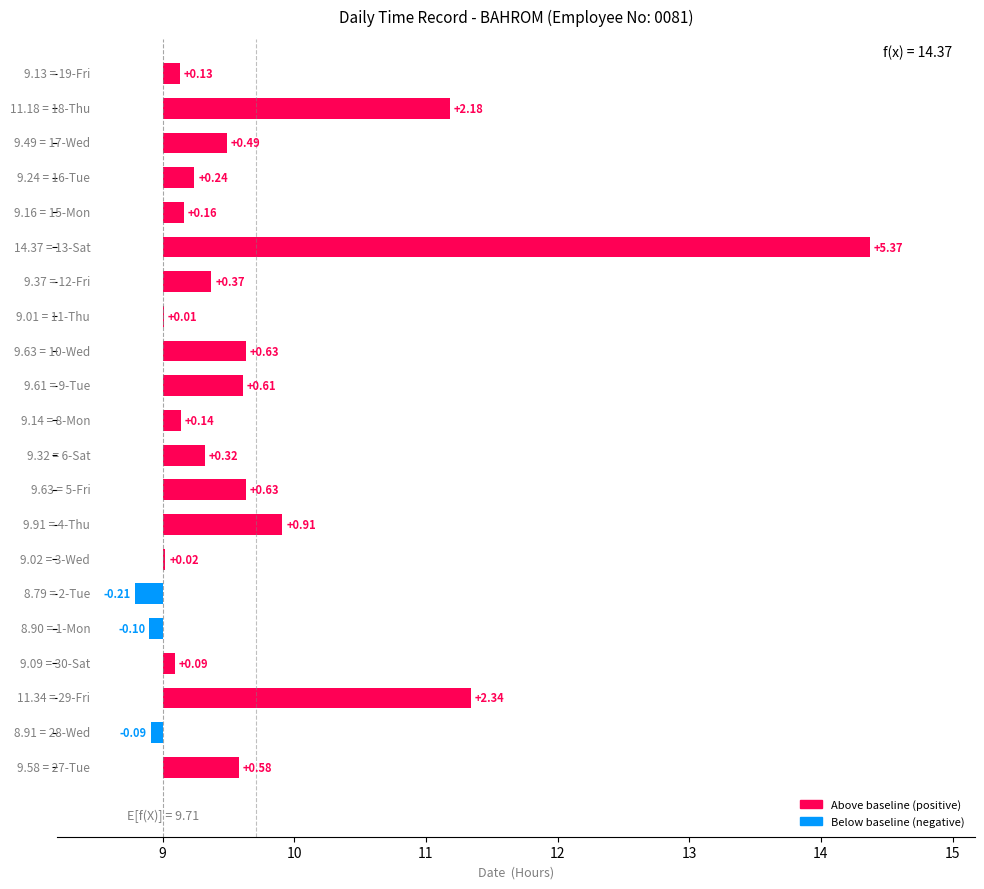

The value at 8 is 0.4. True or false?

False